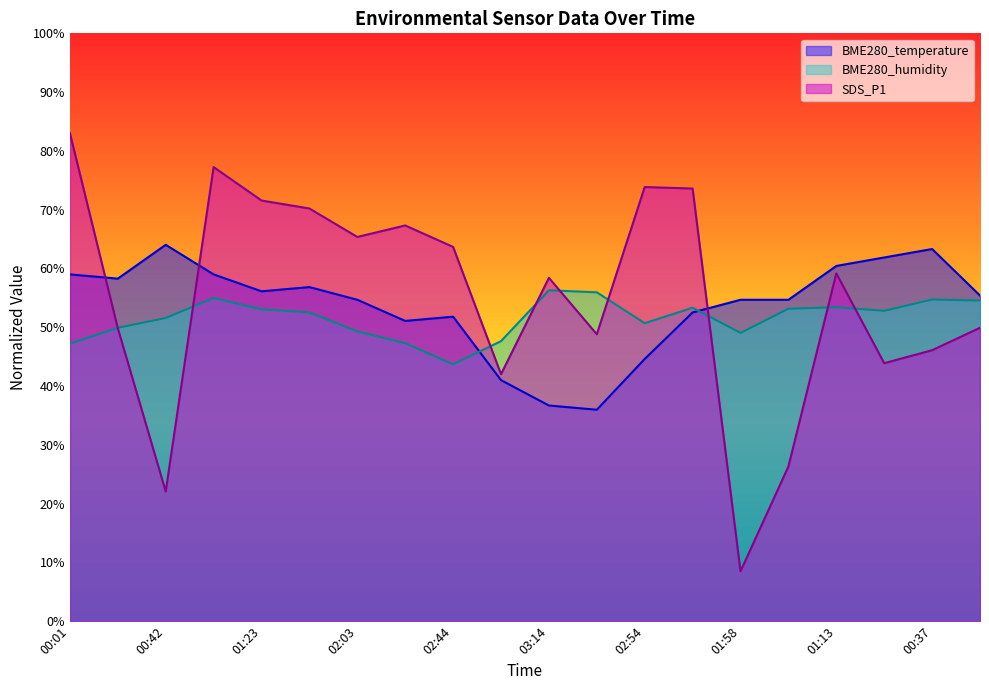

How many times do BME280_humidity and BME280_temperature cross each other?

2